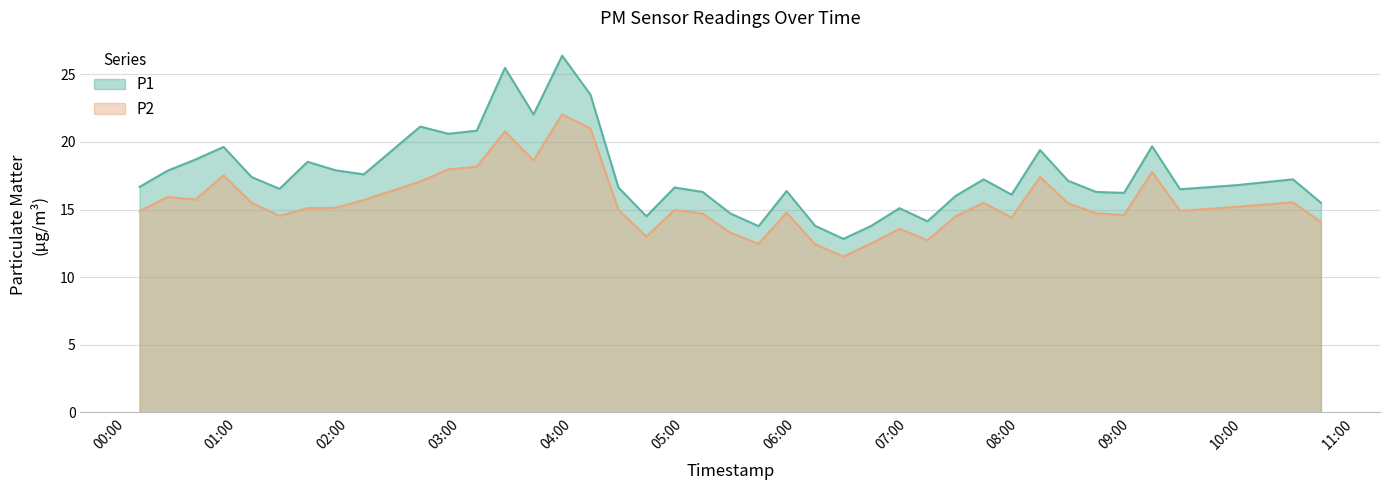

Is it true that P1 equals 26.4 at 2023-01-24T01:07:37?

False